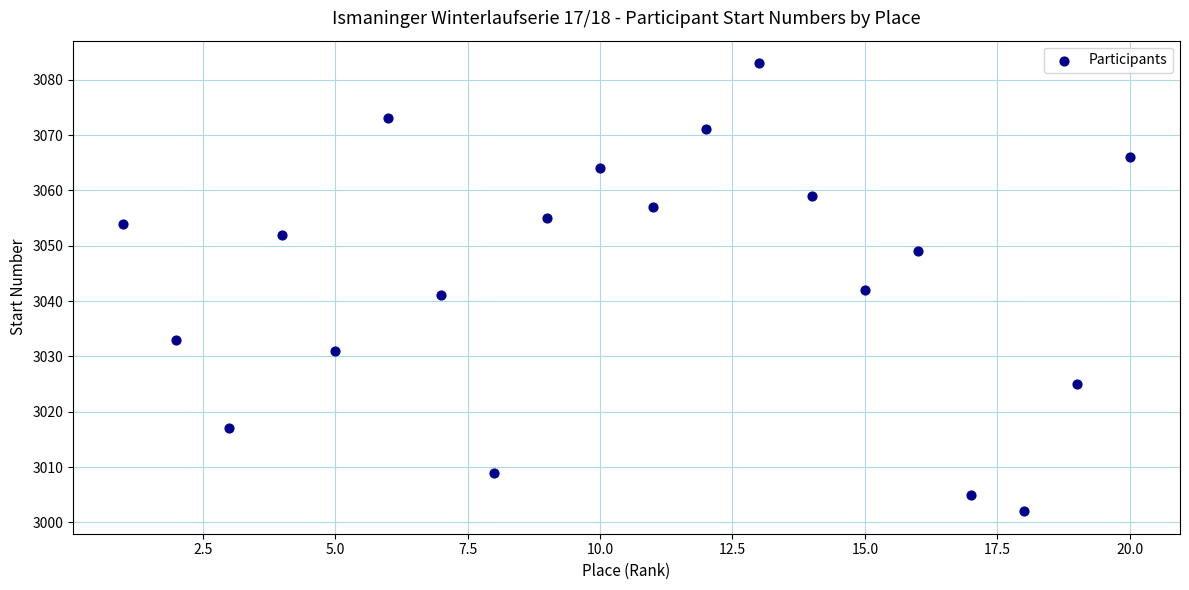

What is the range of Y values (max minus min)?

81